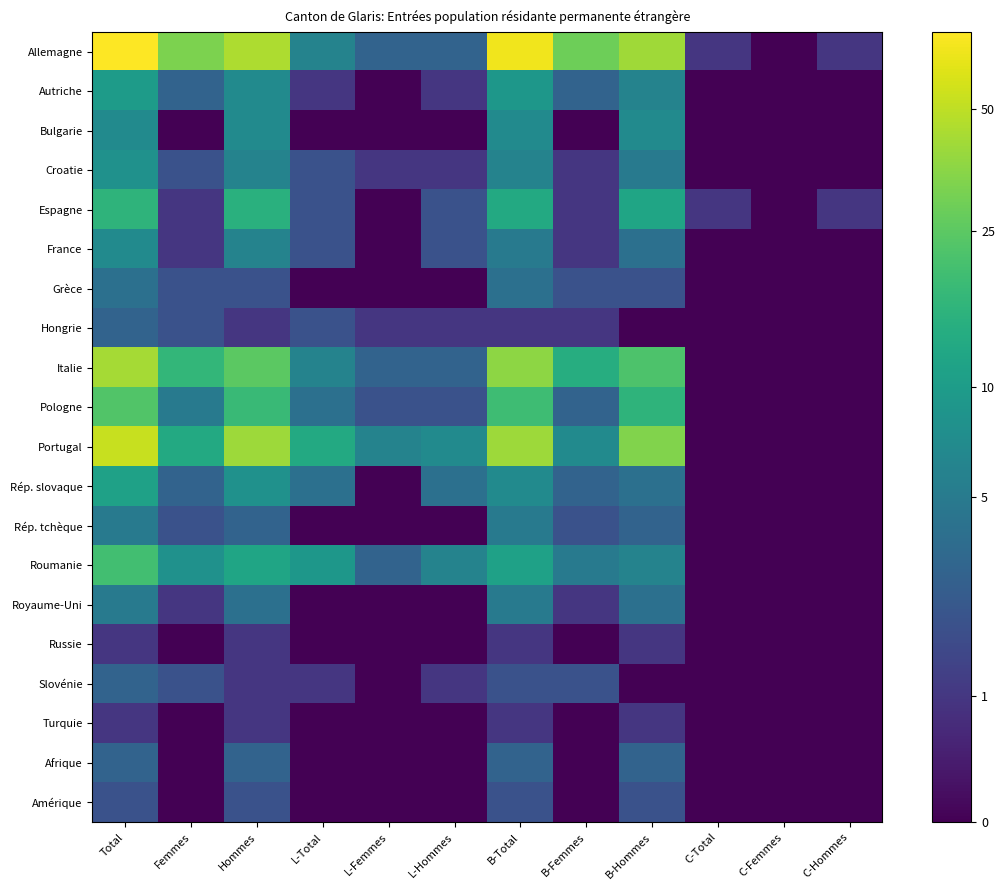

List the labels in order of Russie value, smallest first.

Femmes, L-Total, L-Femmes, L-Hommes, B-Femmes, C-Total, C-Femmes, C-Hommes, Total, Hommes, B-Total, B-Hommes